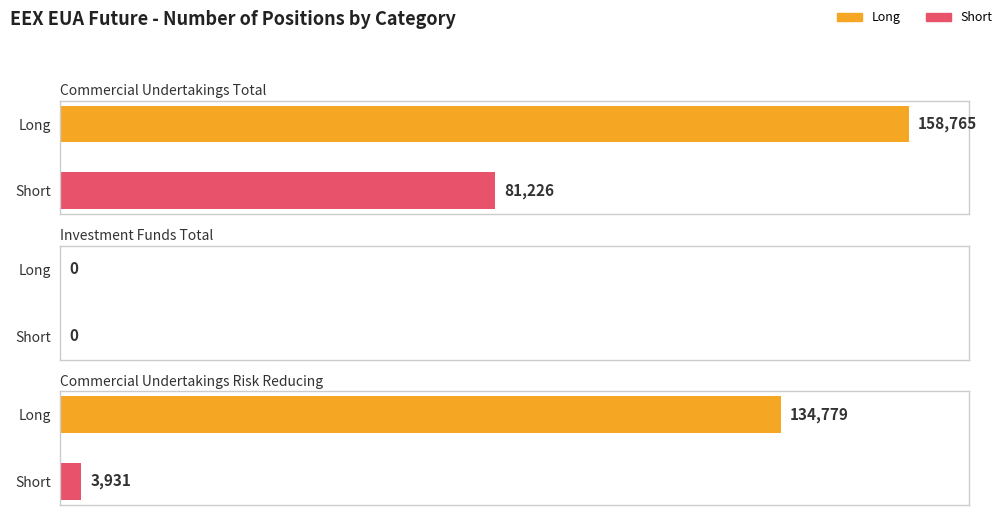

List the labels in order of Short value, largest first.

Commercial Undertakings Total, Commercial Undertakings Risk Reducing, Investment Funds Total